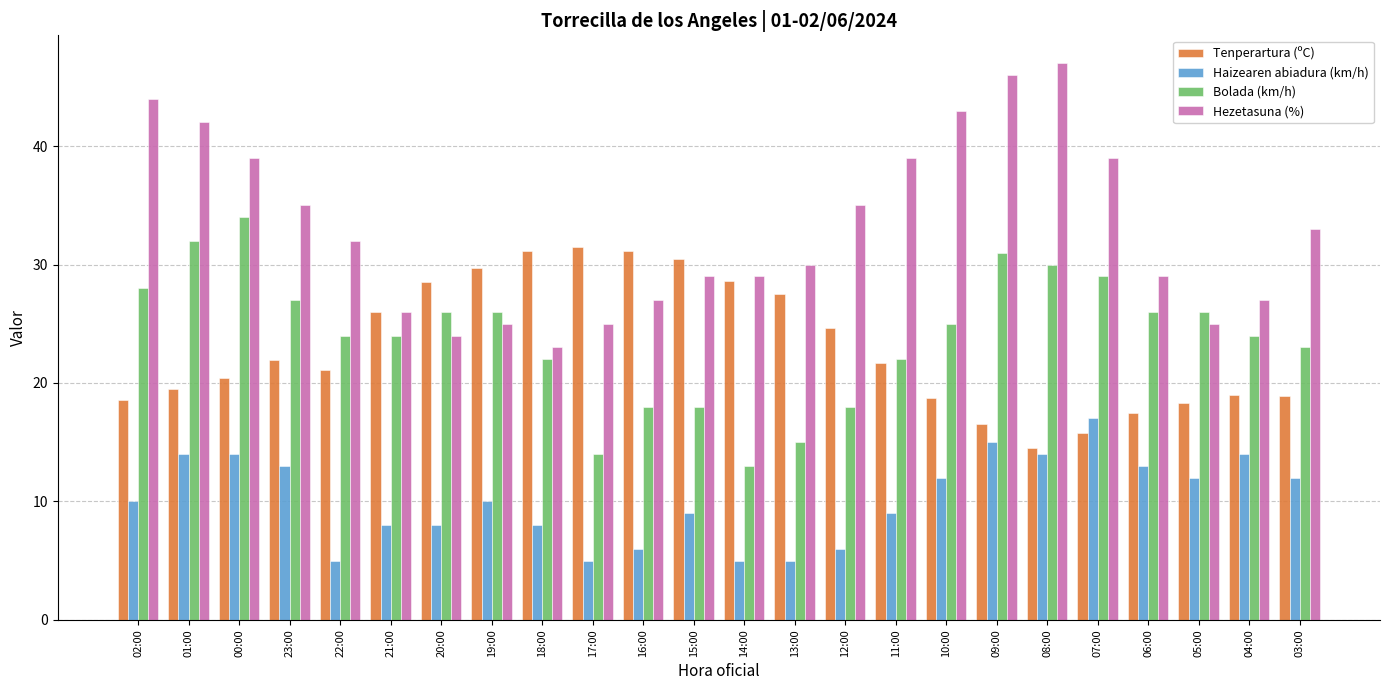

Is the value of Hezetasuna (%) at 13:00 greater than the value of Tenperartura (ºC) at 22:00?

Yes